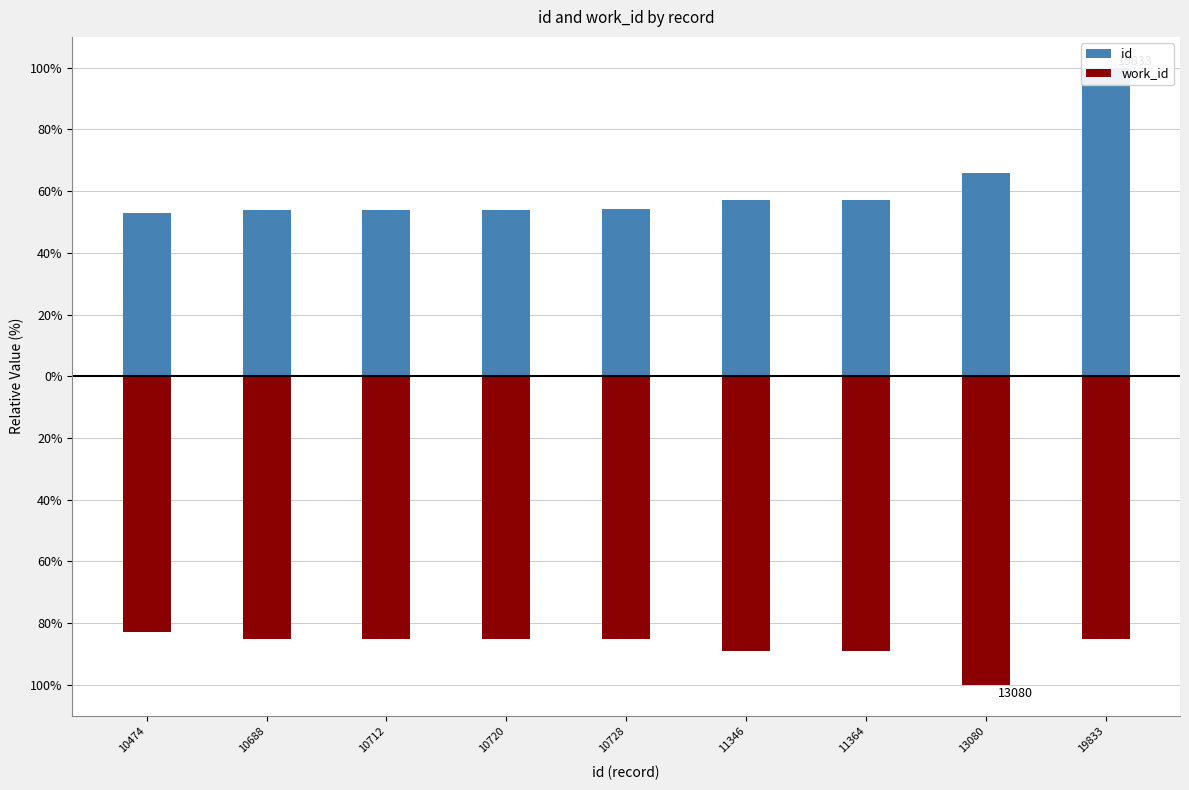

What is the value of the work_id bar at the 3rd from the left?

-85.1